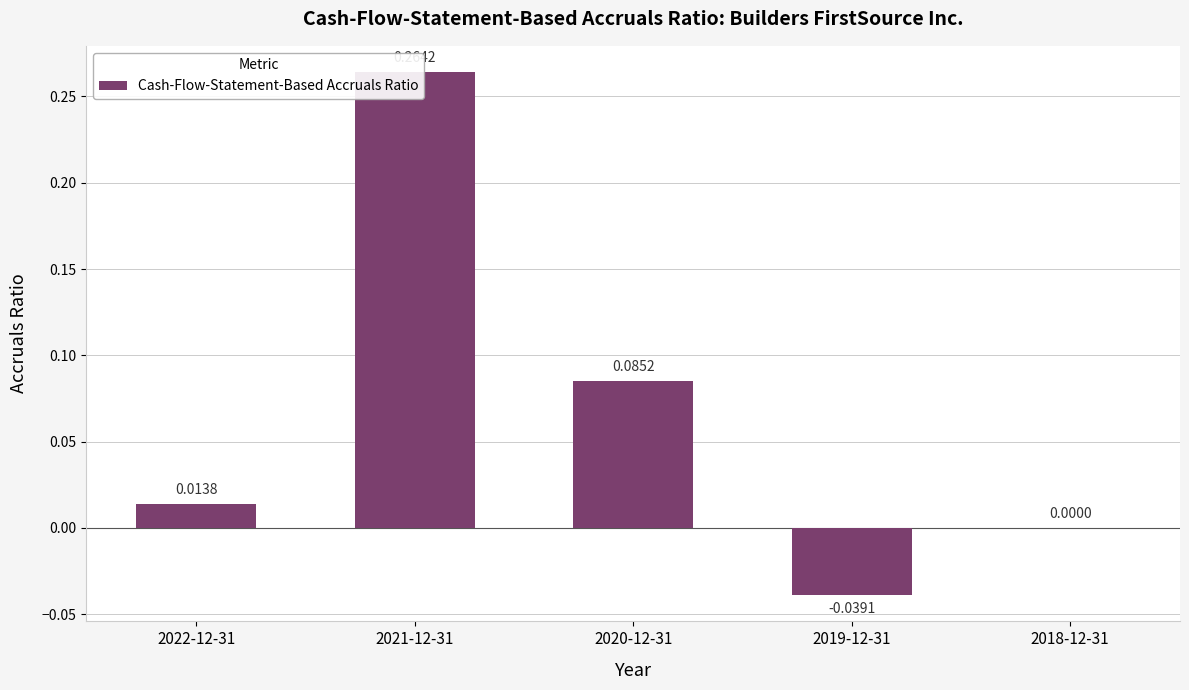

What is the change in value from 2021-12-31 to 2019-12-31?

-0.3